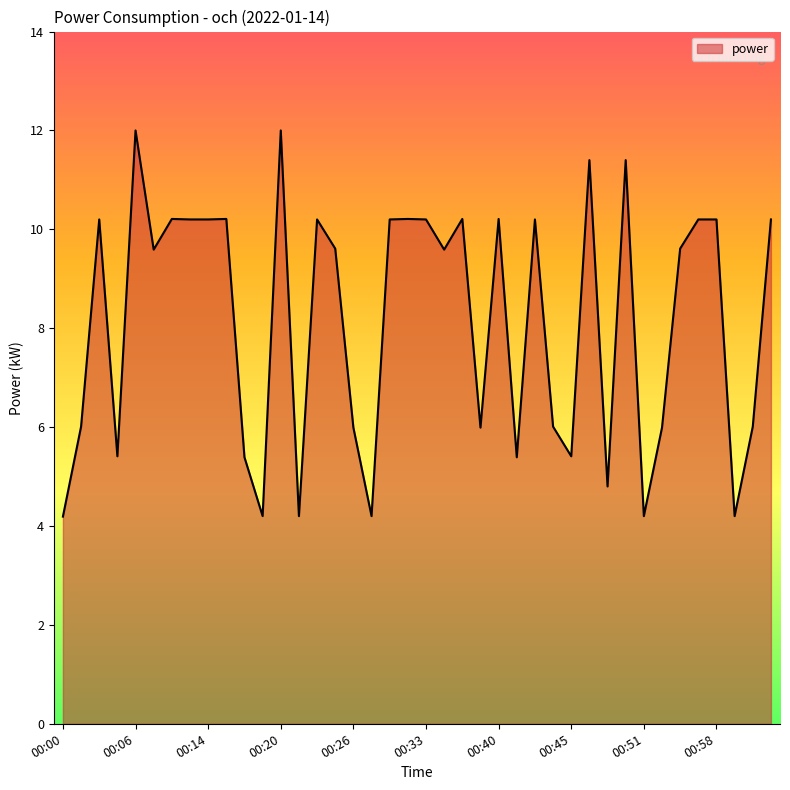

What is the difference between the maximum and minimum values?

7.8